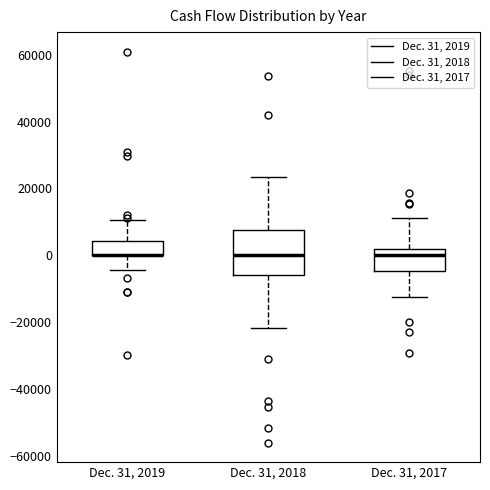

Where does the lower whisker of the box for Dec. 31, 2018 end on the y-axis? The values are not printed on the chart, so give them approximately, as read against the axis.

-22000